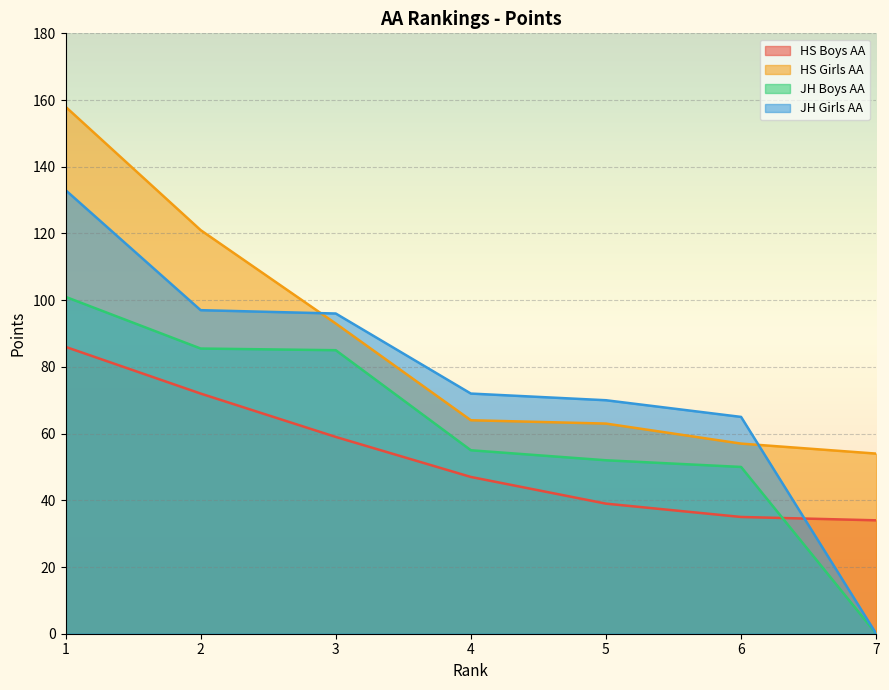

How many lines are shown in the chart?

4